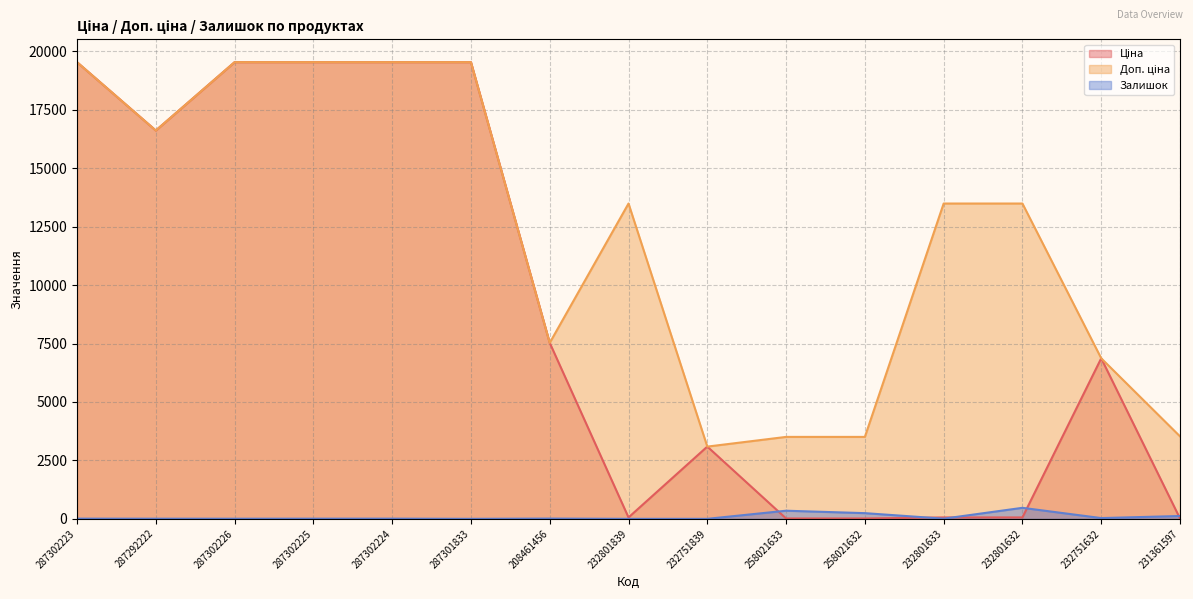

List the series in order of their peak value, highest first.

Ціна, Доп. ціна, Залишок